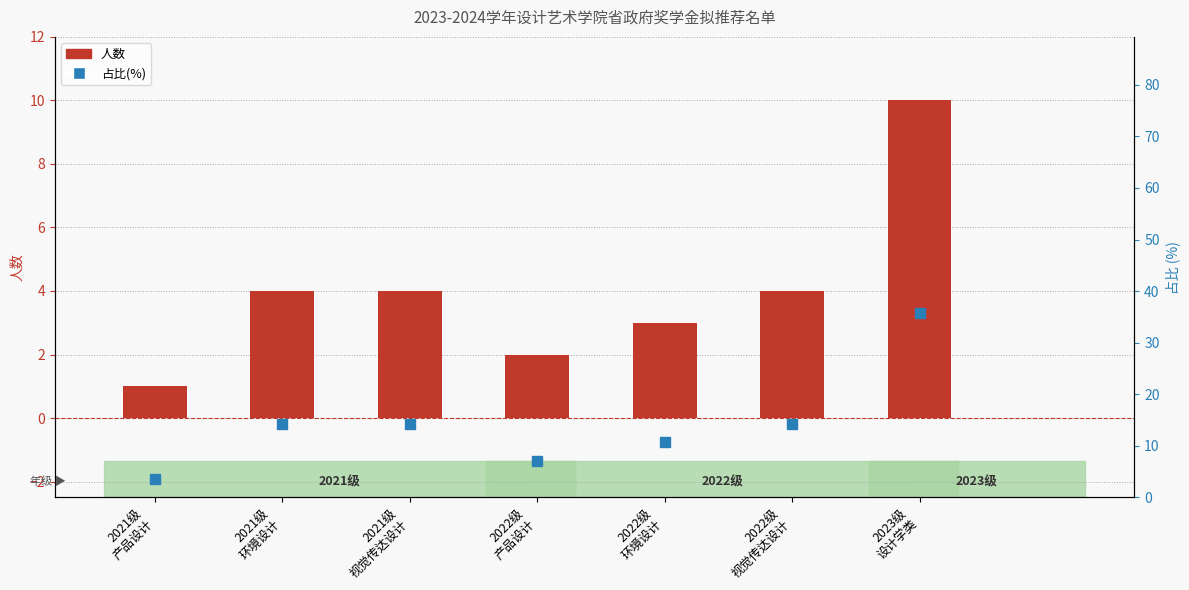

Reading right to left, transcribe all the data shown in this chart.

人数: 10.0	4.0	3.0	2.0	4.0	4.0	1.0
占比(%): 35.7	14.3	10.7	7.1	14.3	14.3	3.6